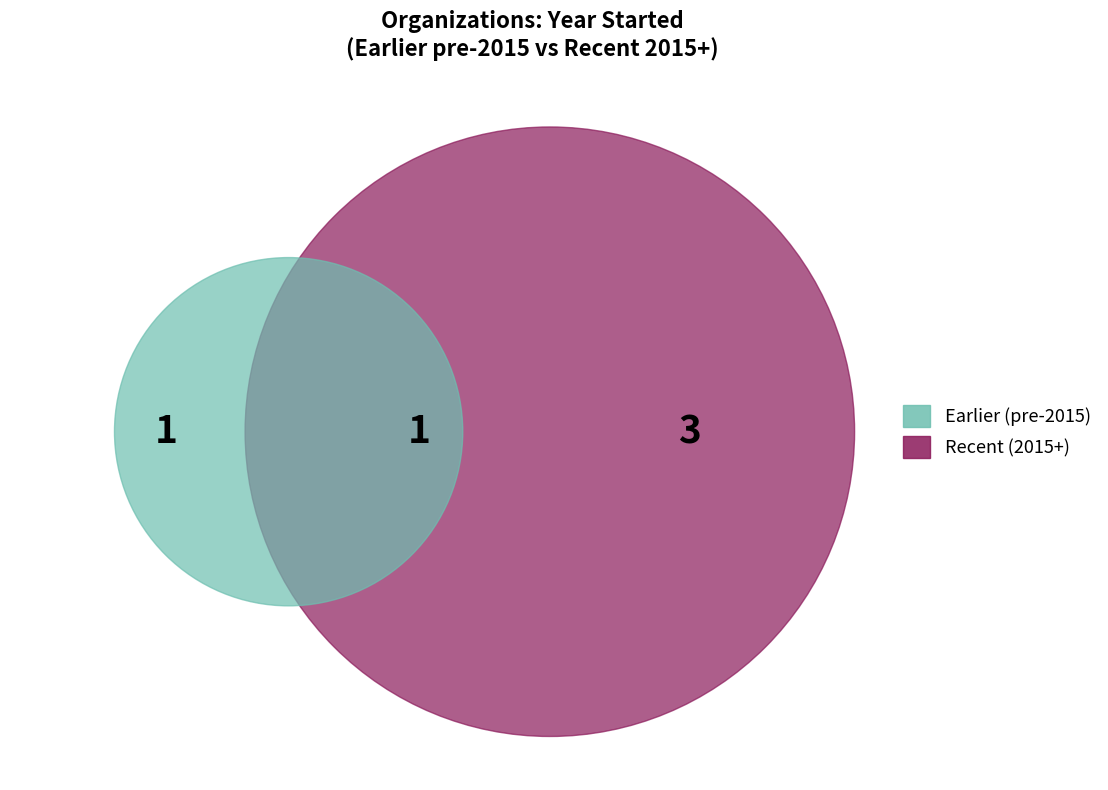

True or false: BellXcel accounts for 8% of the total.

False